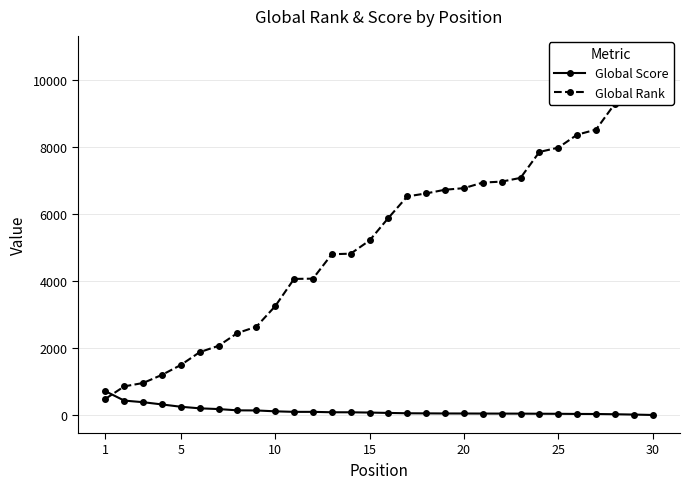

The Global Score series shows 637 at 5. True or false?

False